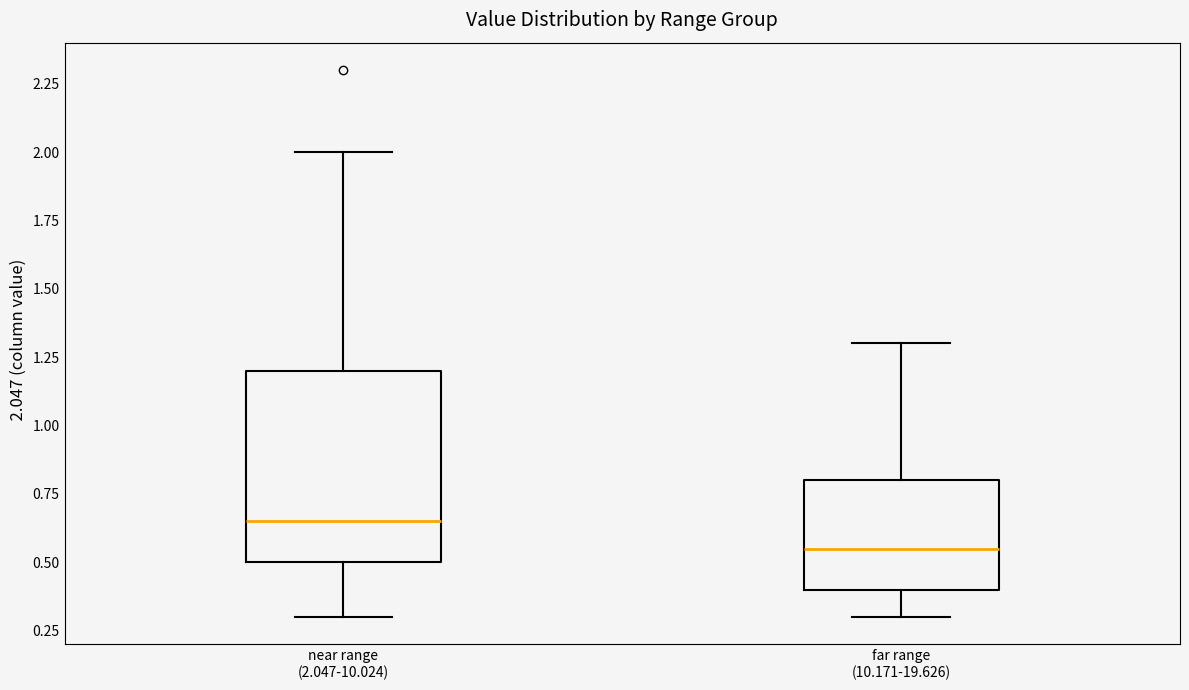

Comparing the boxes themselves (not the whiskers), which one is the tallest?

near range (2.047-10.024)